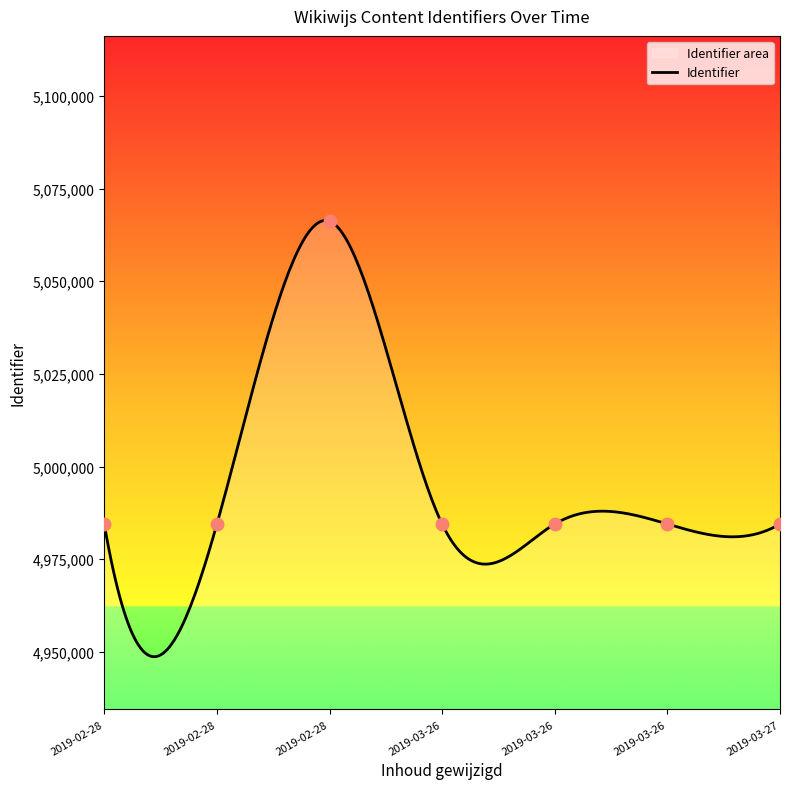

What is the minimum value shown in the chart?

4948669.8